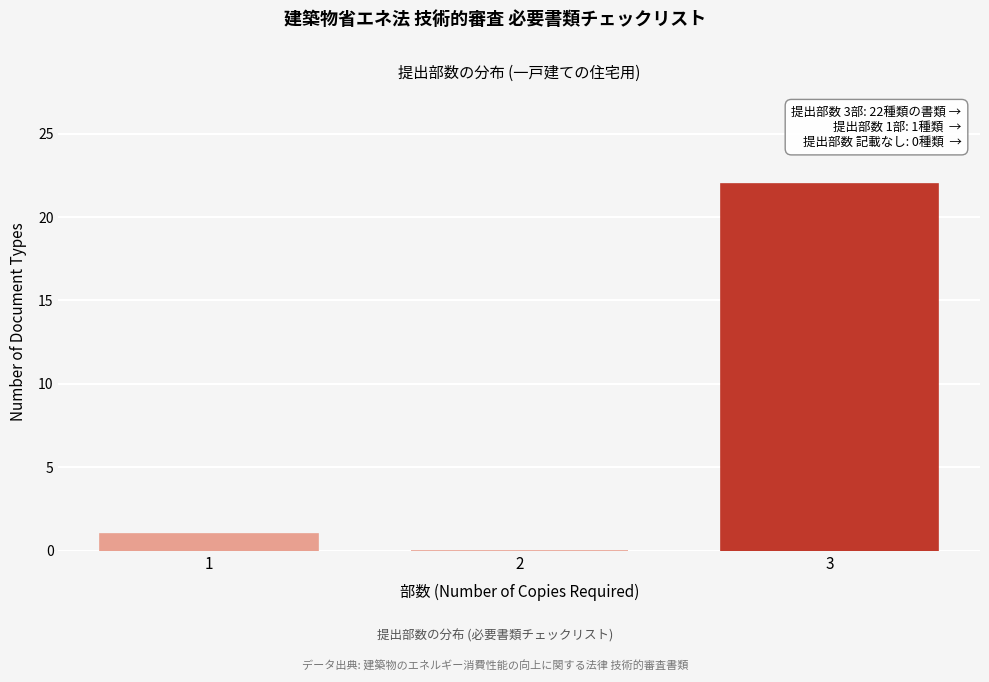

Reading left to right, what are all the values shown in this chart?

1=1	2=0	3=22